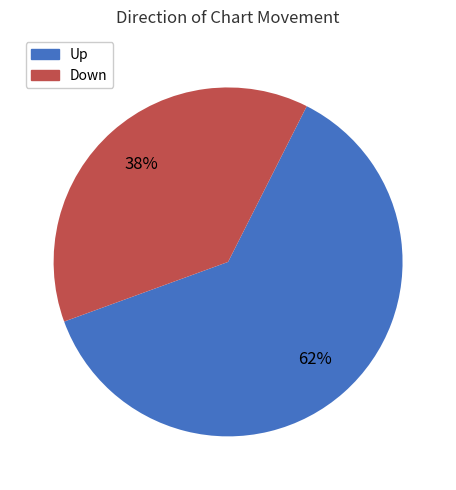

How many segments does this pie chart have?

2